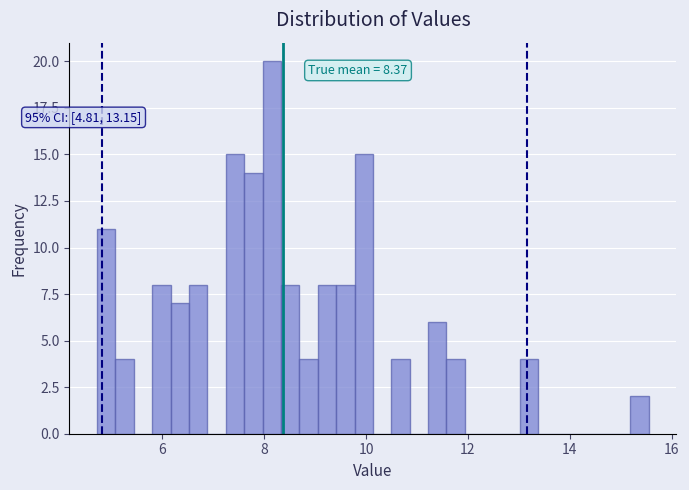

Read against the x-axis, roughly where is the centre of the tallest bar?

8.2